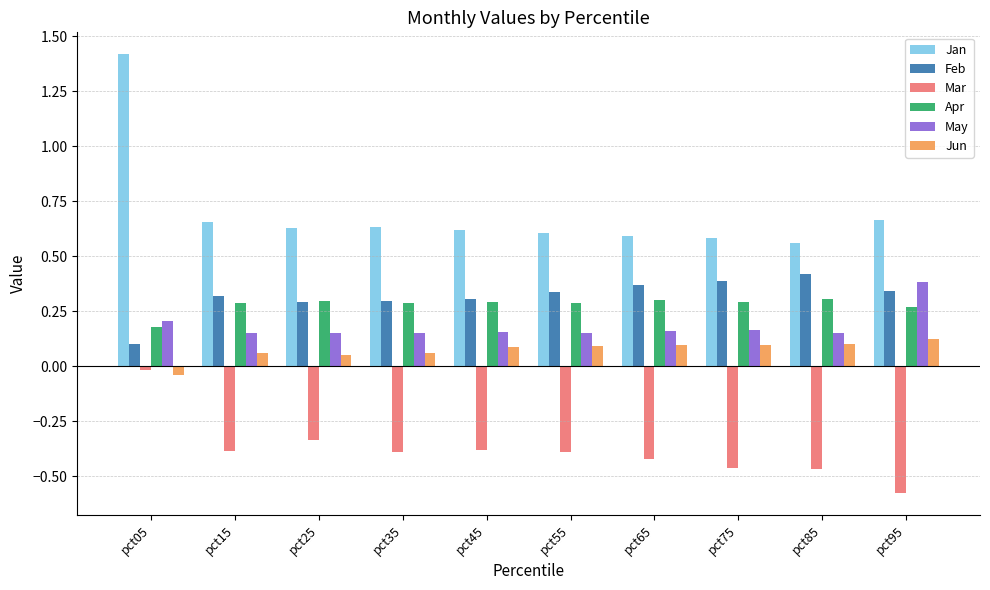

What is the difference between the maximum and minimum values in the Jan series?

0.9